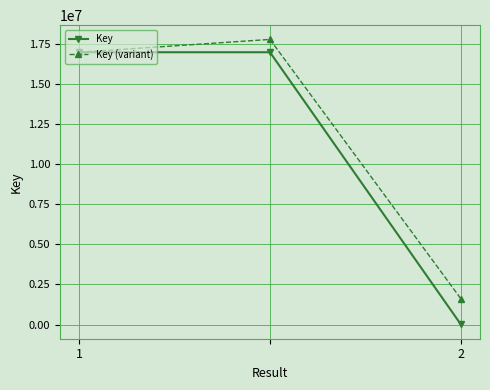

Which series has the widest spread of values?

Key